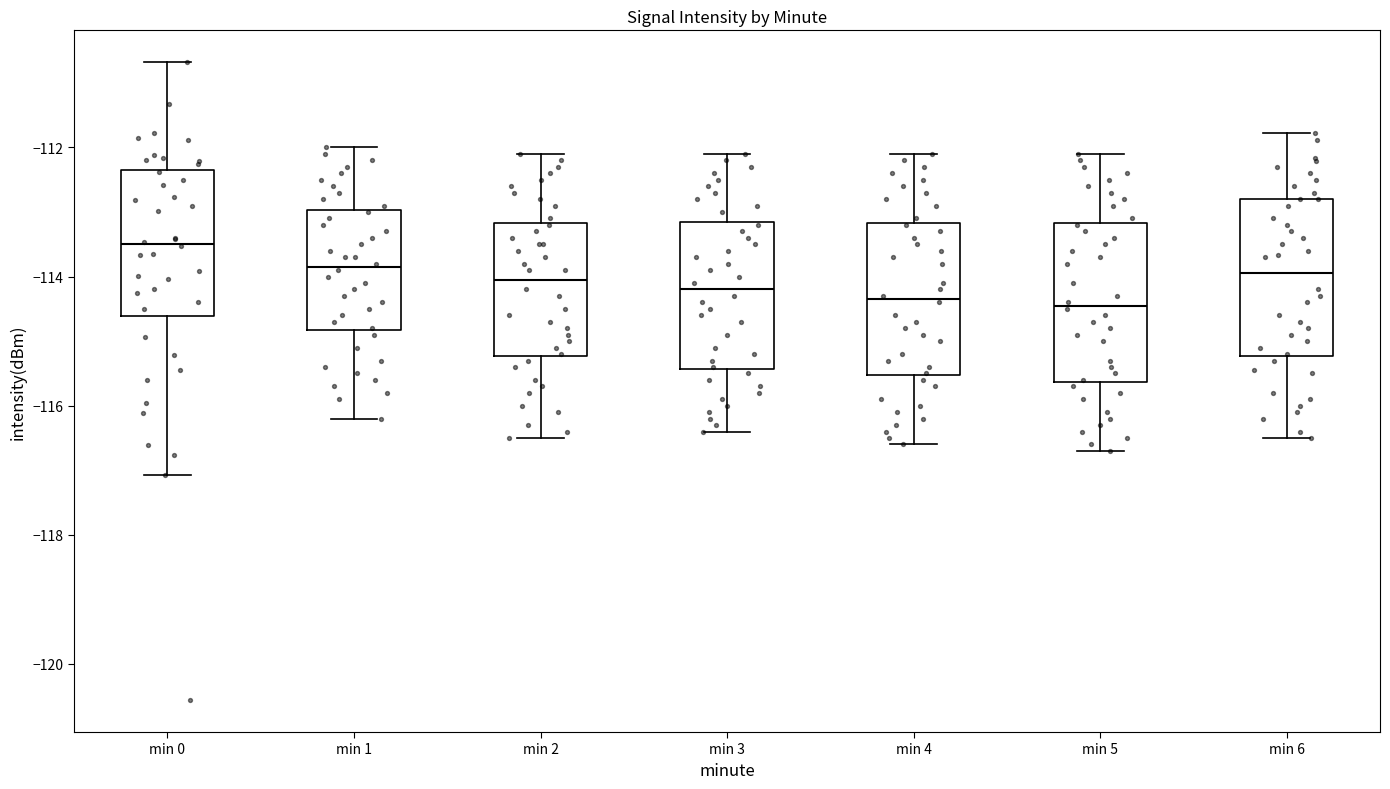

Reading left to right, read every box against the y-axis: the position of its median line, the range the box covers, and the ends of its whiskers. The values are not printed on the chart, so give them approximately, as read against the axis.

min 0: median -113.4, box -114.6 to -112.4, whiskers -117.0 to -110.6
min 1: median -113.8, box -114.8 to -113.0, whiskers -116.2 to -112.0
min 2: median -114.0, box -115.2 to -113.2, whiskers -116.4 to -112.0
min 3: median -114.2, box -115.4 to -113.2, whiskers -116.4 to -112.0
min 4: median -114.4, box -115.6 to -113.2, whiskers -116.6 to -112.0
min 5: median -114.4, box -115.6 to -113.2, whiskers -116.6 to -112.0
min 6: median -114.0, box -115.2 to -112.8, whiskers -116.4 to -111.8